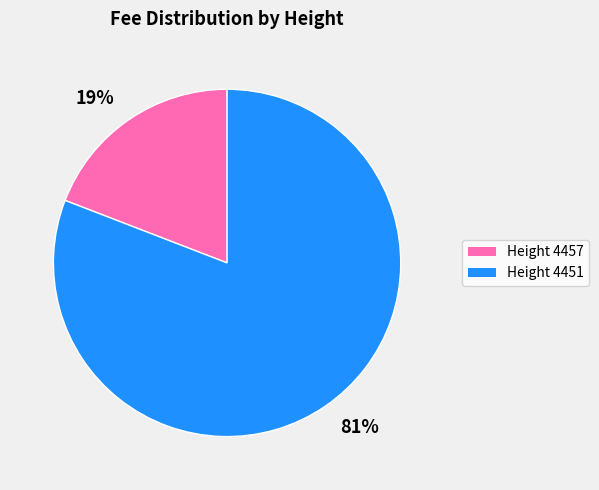

To the nearest percent, what is the average slice percentage?

50%